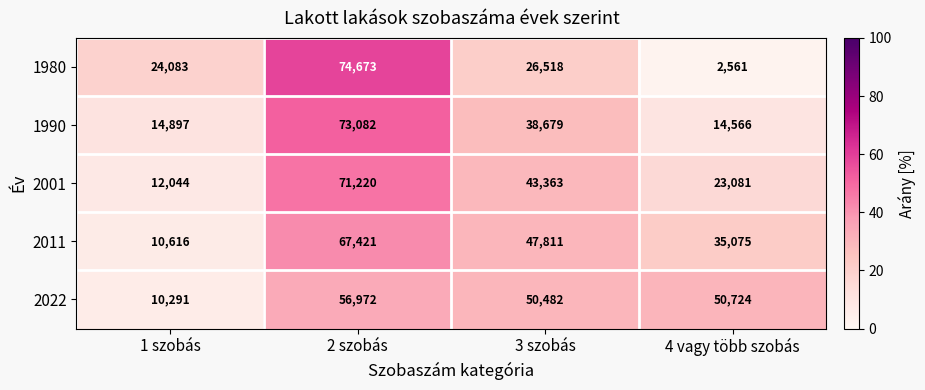

What value does the 2001 series have at 3 szobás?

43363